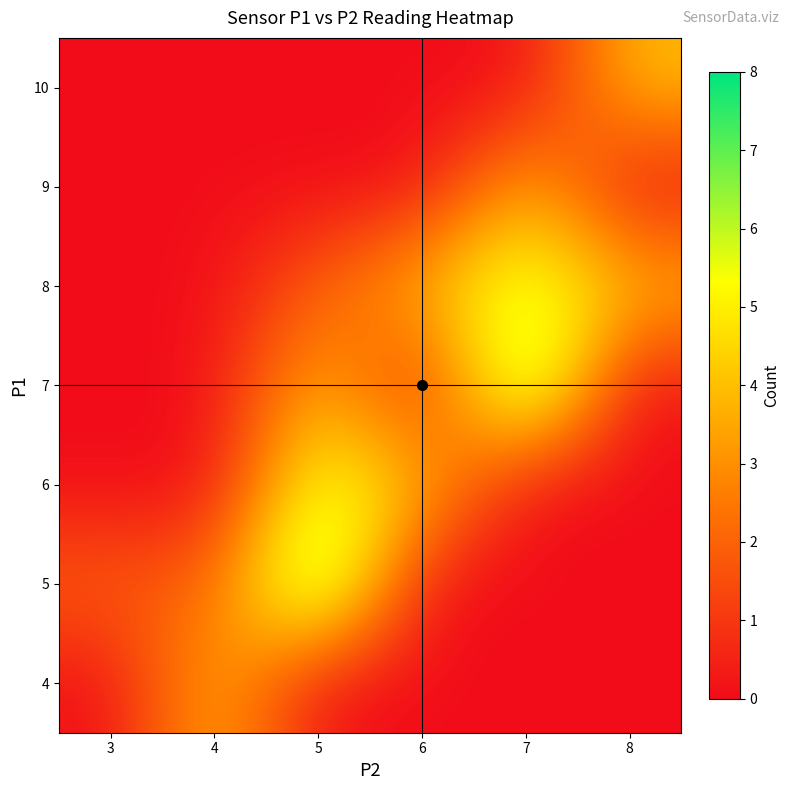

Reading left to right, list all the values displayed in this chart.

4: 3=0	4=4	5=0	6=0	7=0	8=0
5: 3=2	4=2	5=8	6=0	7=0	8=0
6: 3=0	4=0	5=6	6=4	7=0	8=0
7: 3=0	4=0	5=4	6=0	7=8	8=0
8: 3=0	4=0	5=2	6=4	7=6	8=4
9: 3=0	4=0	5=0	6=0	7=4	8=0
10: 3=0	4=0	5=0	6=0	7=0	8=4